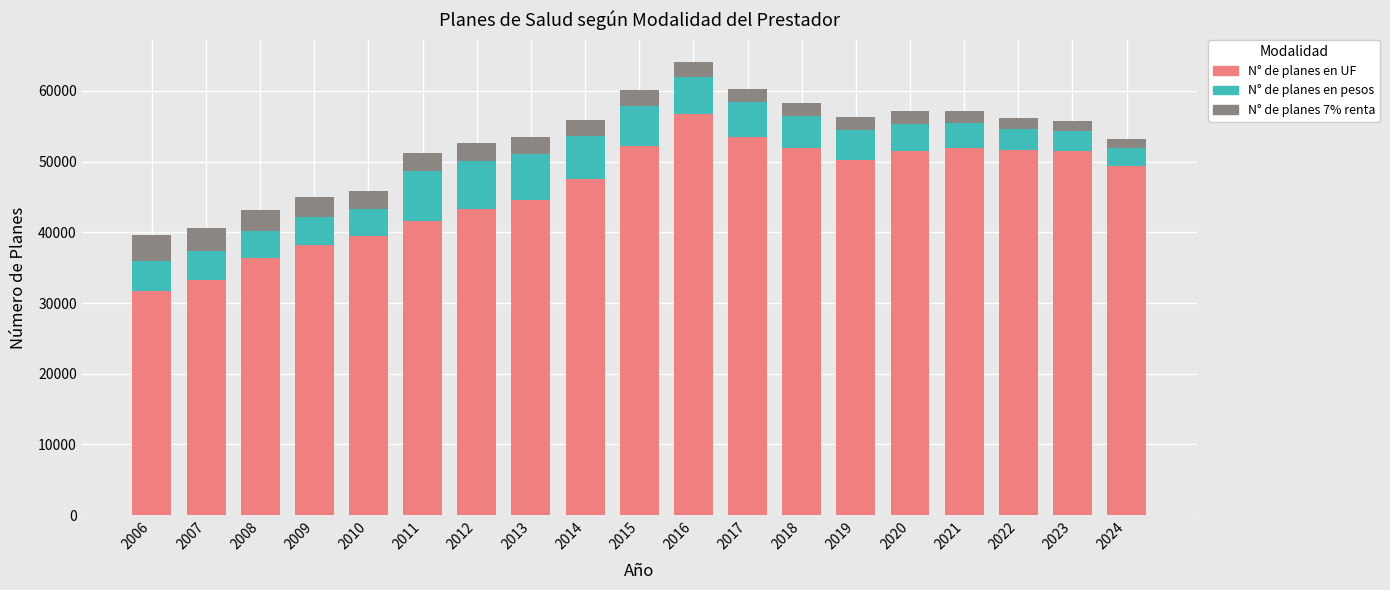

True or false: N° de planes en UF has a value of 52225 at 2015.

True